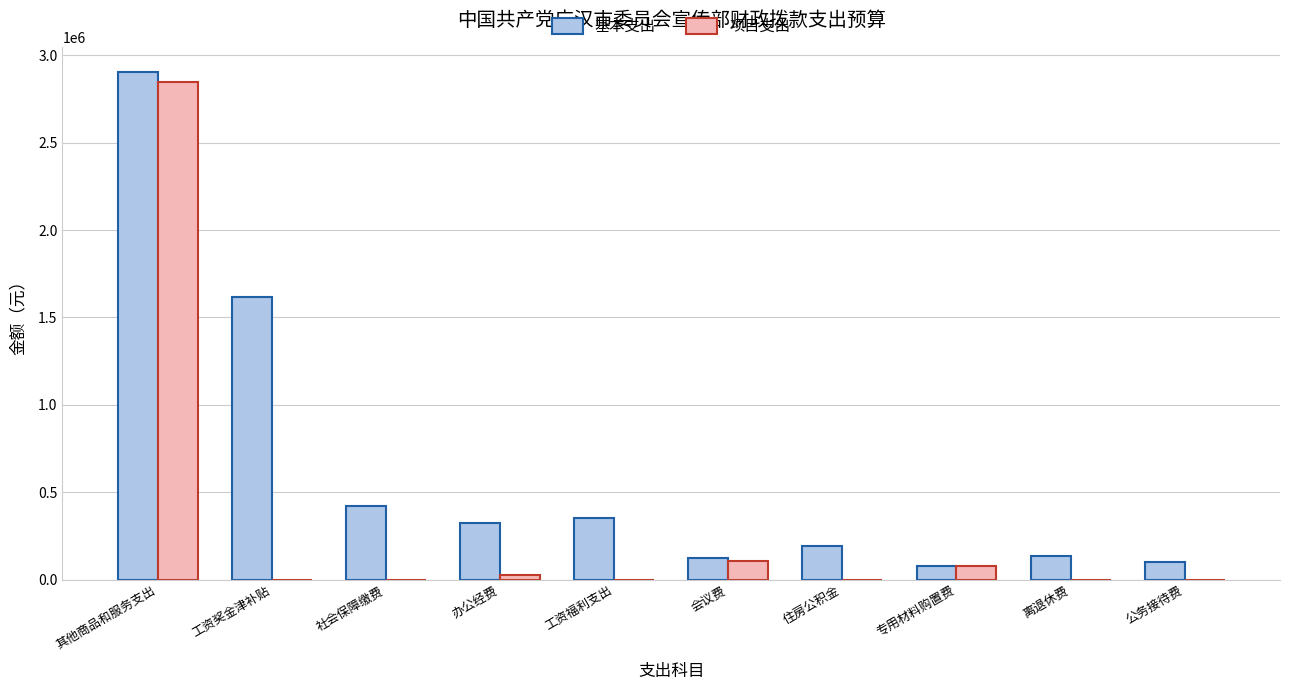

Is it true that 基本支出 equals 134610 at 离退休费?

True